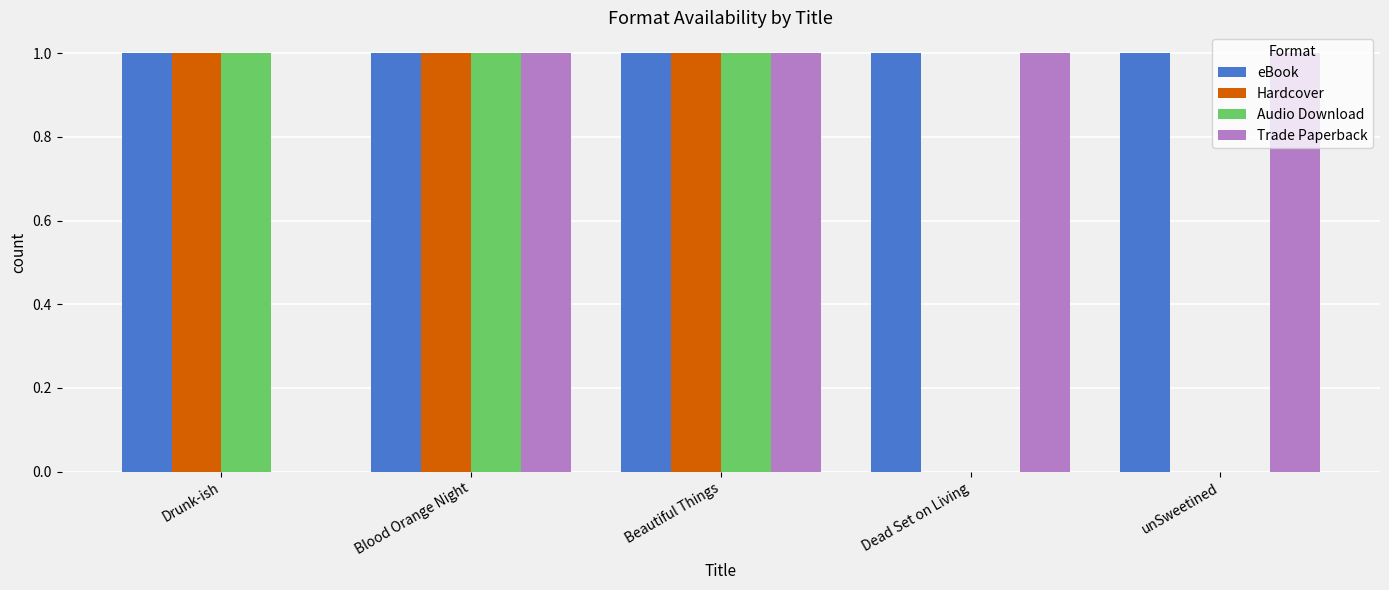

What is the sum of all Audio Download values?

3